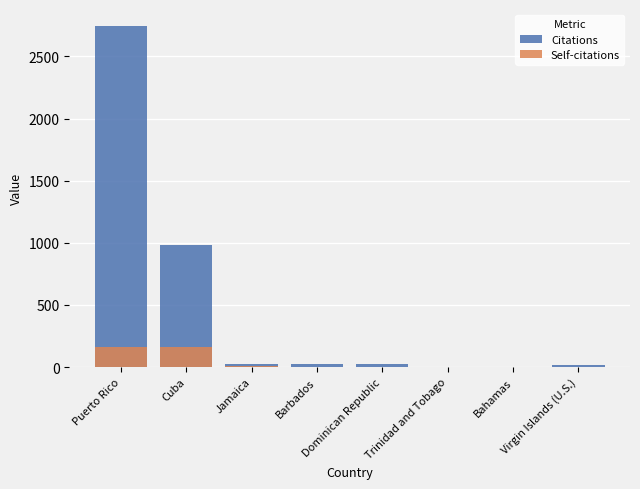

Which series has the widest spread of values?

Citations